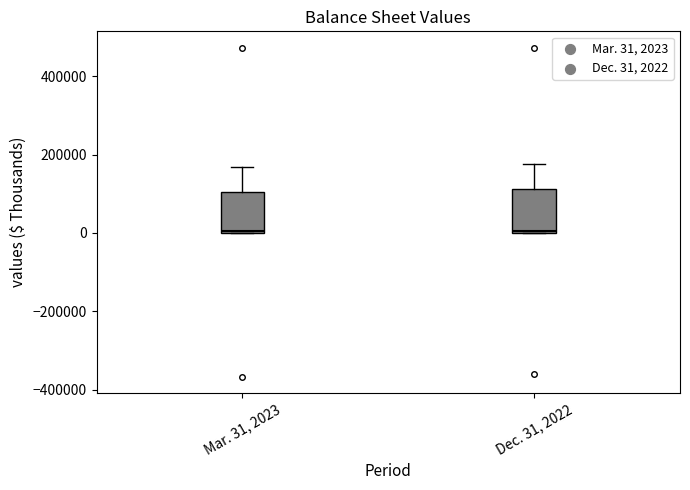

Where is the upper edge of the box for Dec. 31, 2022 on the y-axis? The values are not printed on the chart, so give them approximately, as read against the axis.

120000